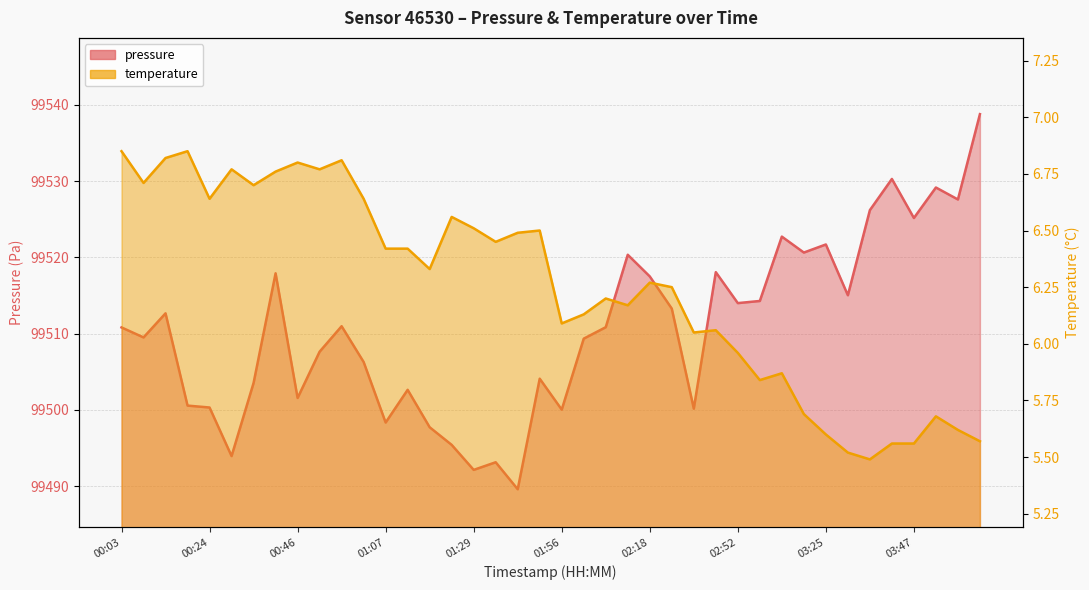

What is the label of the 8th point from the right?

03:25